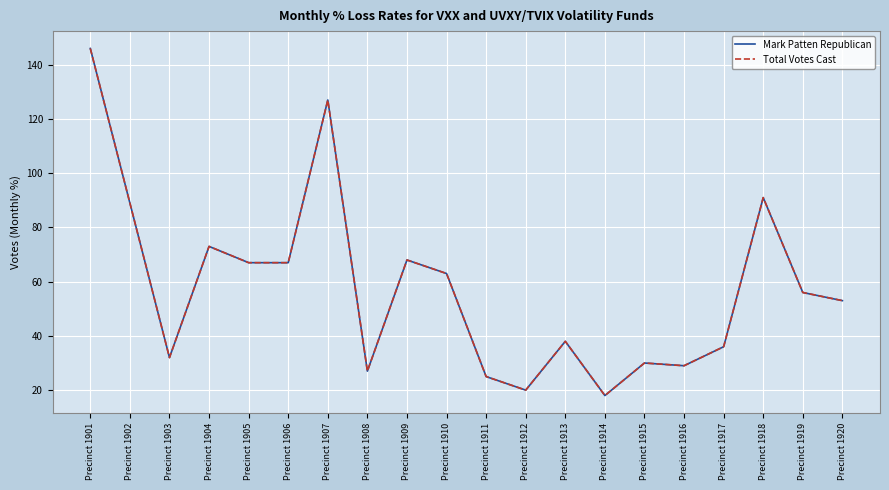

At which category is the sum across all series the highest?

Precinct 1901